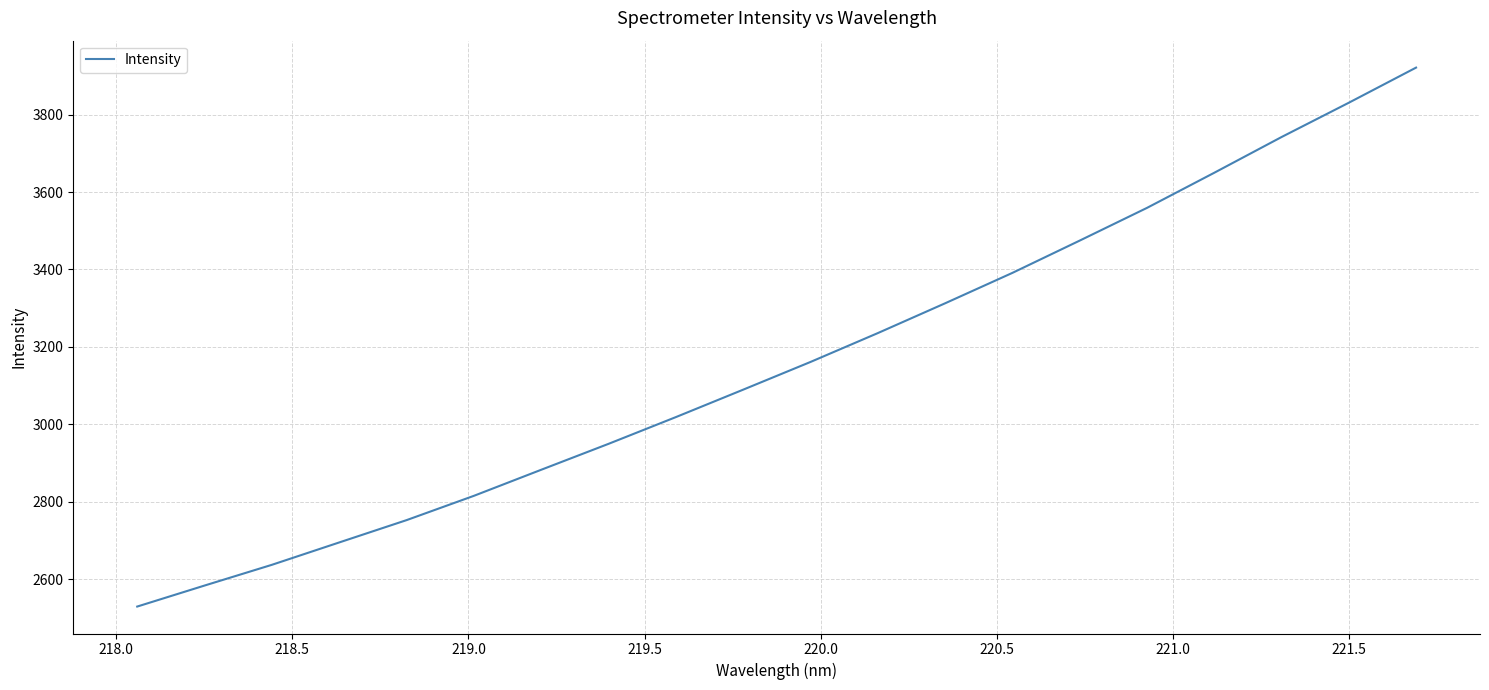

How many distinct data groups are displayed?

1